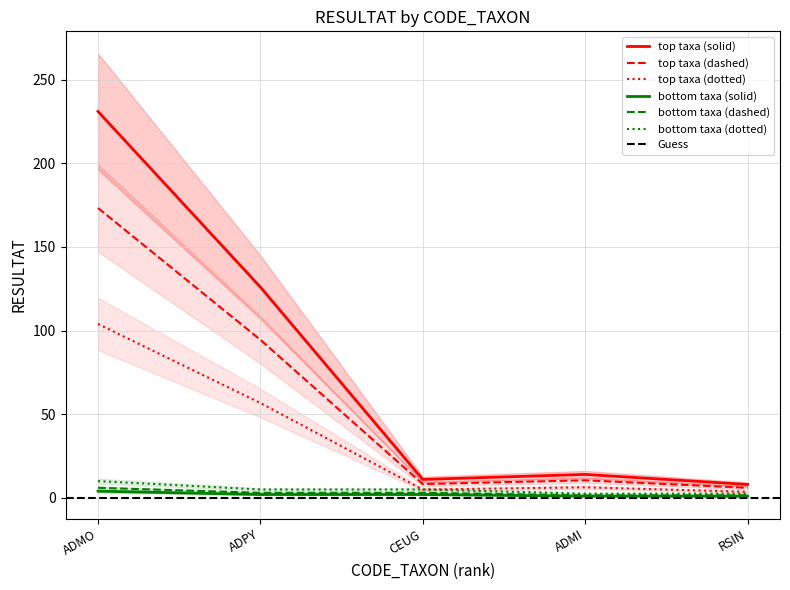

Where is top taxa (solid) nearest to the value 119?

ADPY